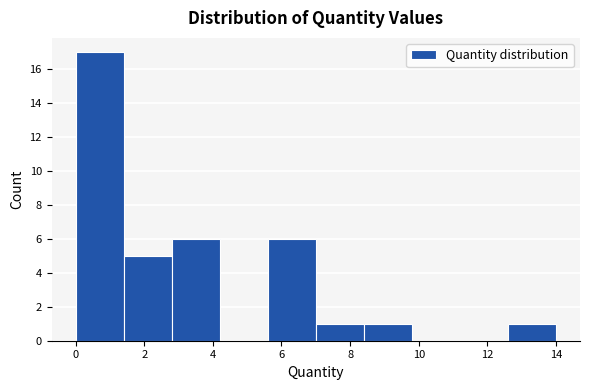

Reading left to right, transcribe this chart: for each bar, give the range it covers on the x-axis and its height. Neither the bar edges nor the heights are printed on the chart, so give them approximately, as read against the axes.

0.0 to 1.4: 17
1.4 to 2.8: 5
2.8 to 4.2: 6
4.2 to 5.6: 0
5.6 to 7.0: 6
7.0 to 8.4: 1
8.4 to 9.8: 1
9.8 to 11.2: 0
11.2 to 12.6: 0
12.6 to 14.0: 1